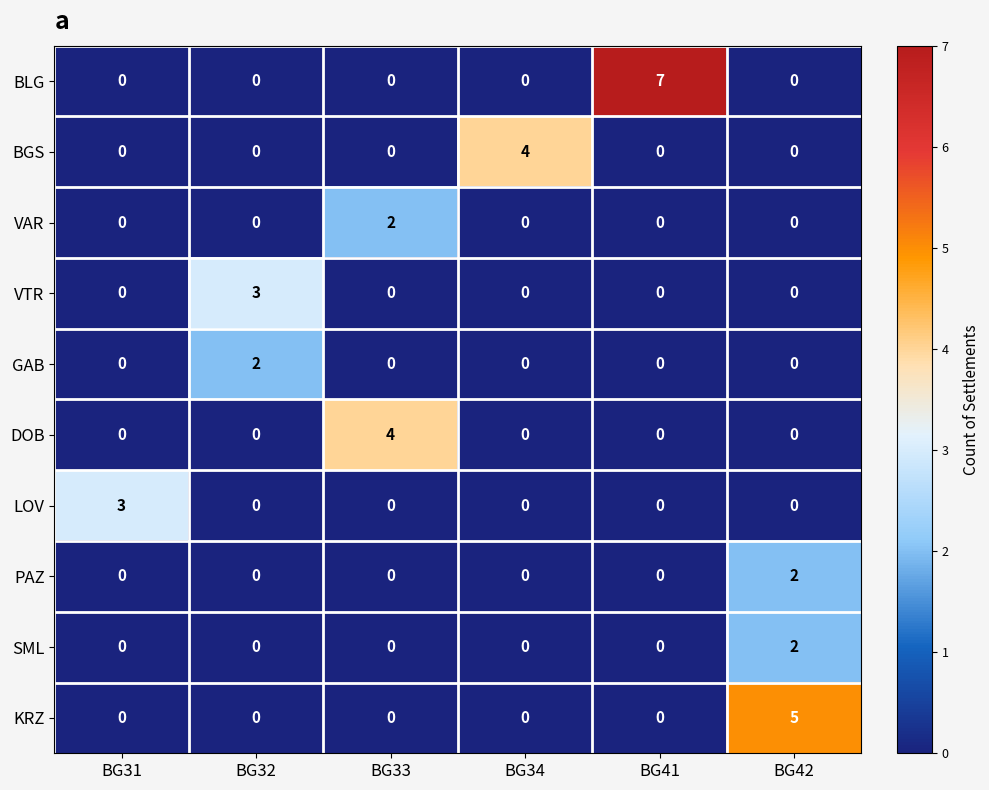

At how many categories does at least one series exceed 0?

6